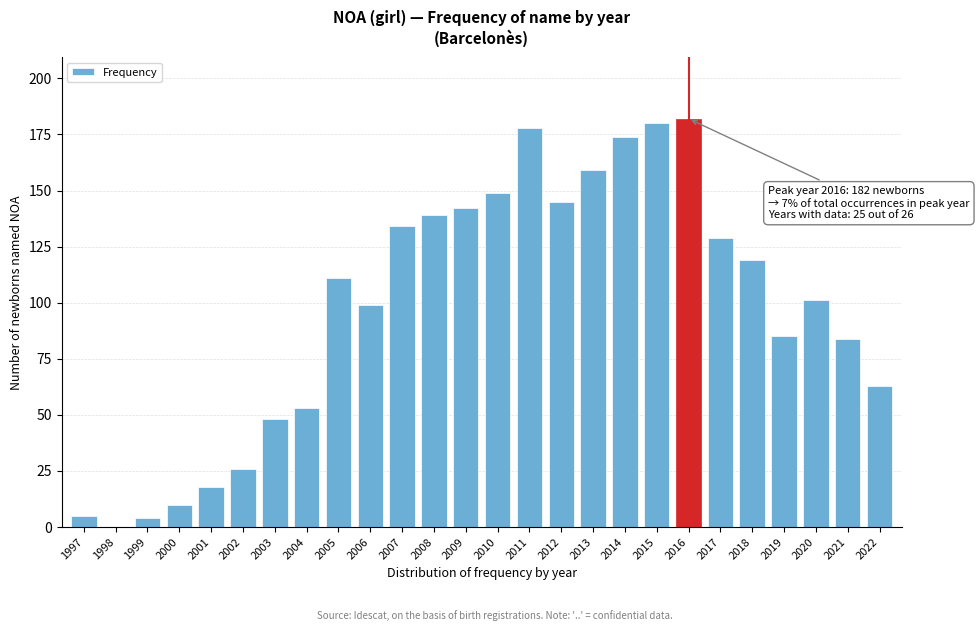

Reading left to right, list all the values displayed in this chart.

1997=5	1998=0	1999=4	2000=10	2001=18	2002=26	2003=48	2004=53	2005=111	2006=99	2007=134	2008=139	2009=142	2010=149	2011=178	2012=145	2013=159	2014=174	2015=180	2016=182	2017=129	2018=119	2019=85	2020=101	2021=84	2022=63